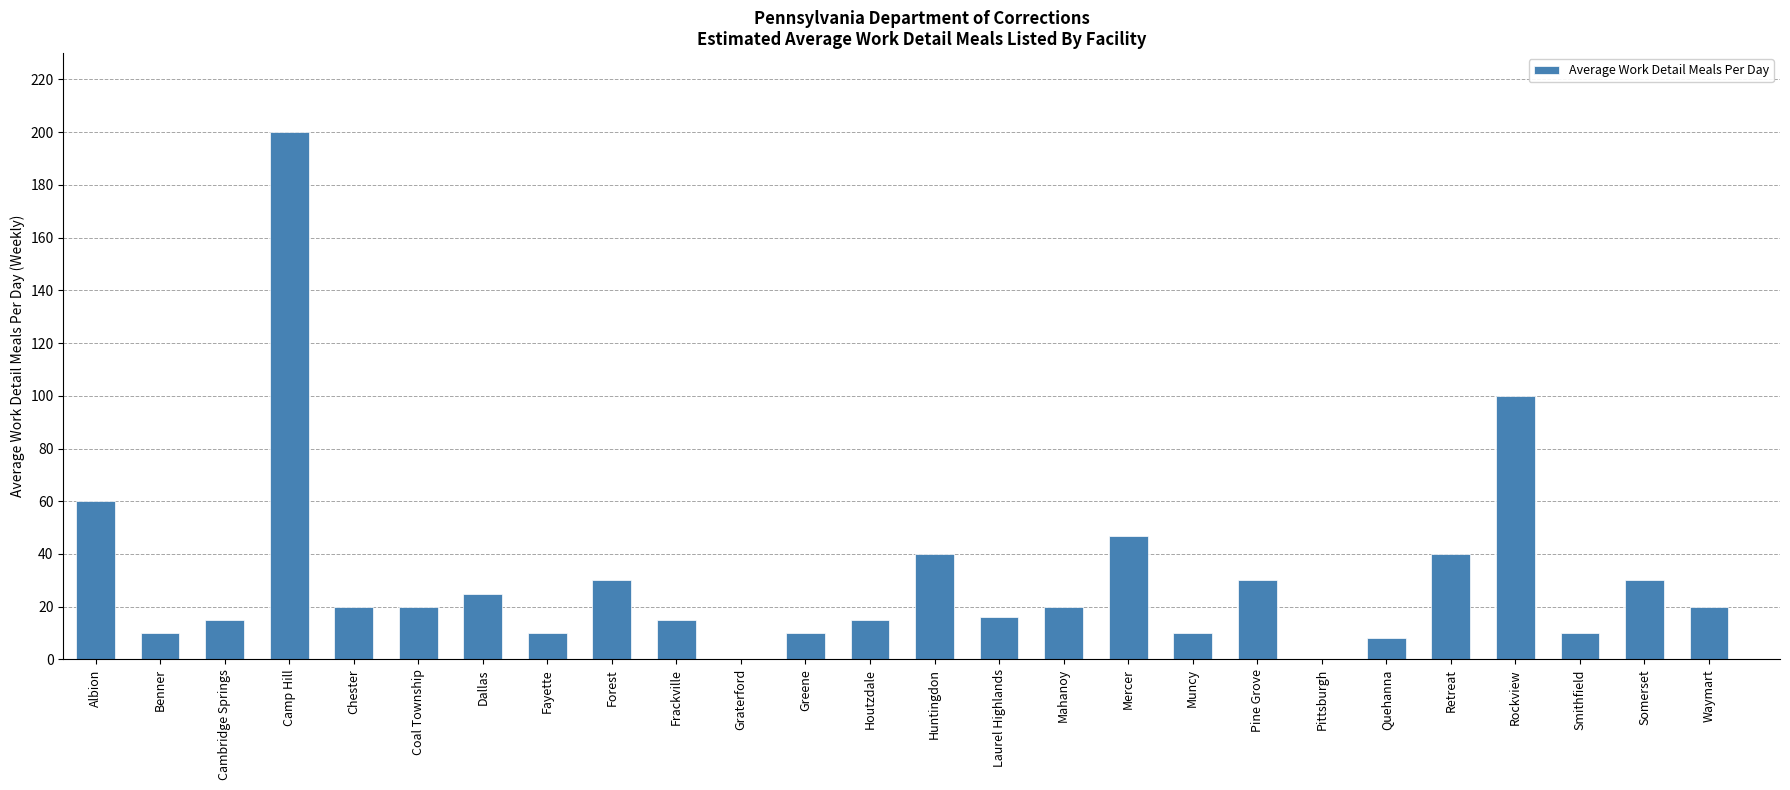

Reading left to right, transcribe all the data shown in this chart.

Albion=60	Benner=10	Cambridge Springs=15	Camp Hill=200	Chester=20	Coal Township=20	Dallas=25	Fayette=10	Forest=30	Frackville=15	Graterford=0	Greene=10	Houtzdale=15	Huntingdon=40	Laurel Highlands=16	Mahanoy=20	Mercer=47	Muncy=10	Pine Grove=30	Pittsburgh=0	Quehanna=8	Retreat=40	Rockview=100	Smithfield=10	Somerset=30	Waymart=20